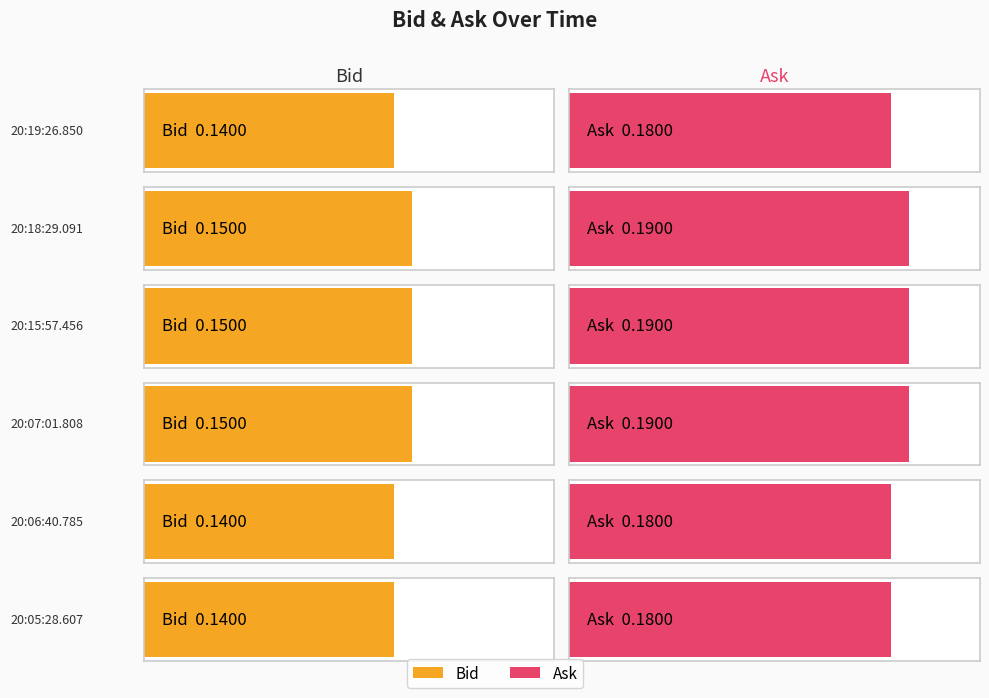

What is the lowest value of the Ask series?

0.2